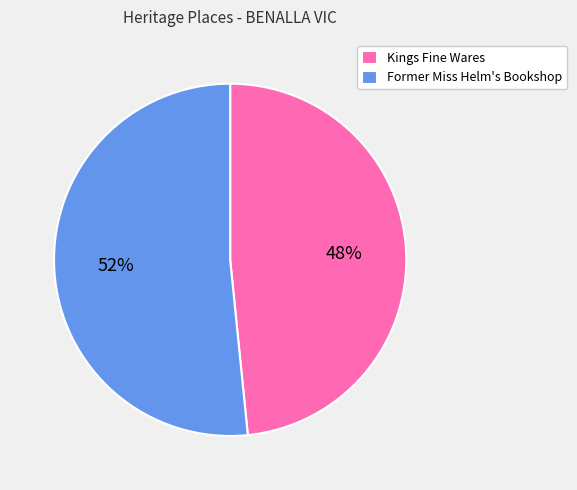

Is it true that Kings Fine Wares is 61% of the pie?

False